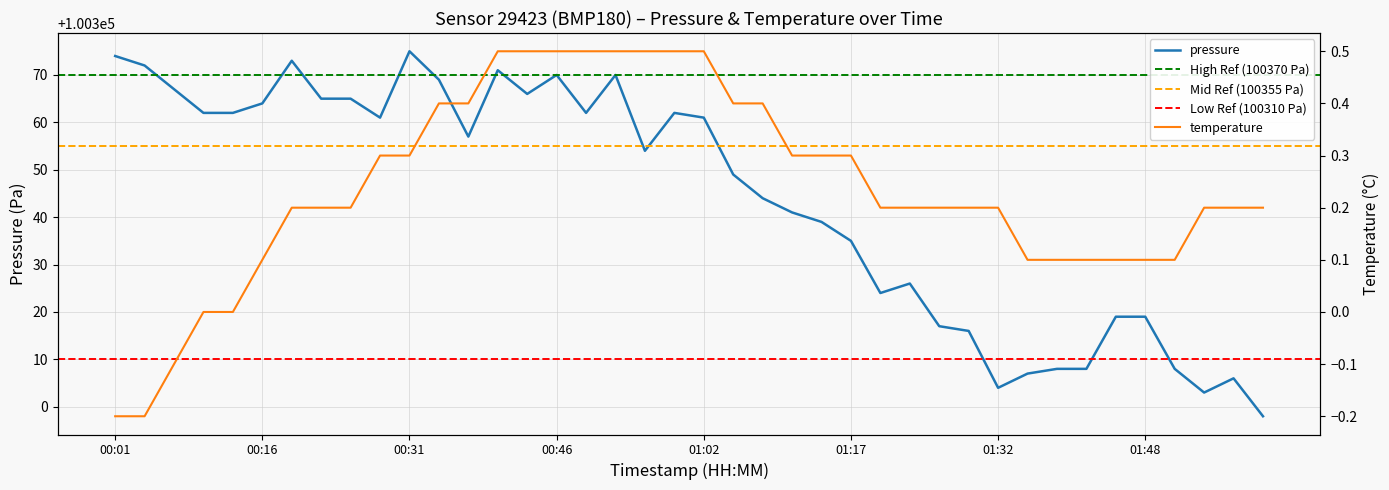

What is the sum of the temperature values at 00:56 and 01:17?

0.8